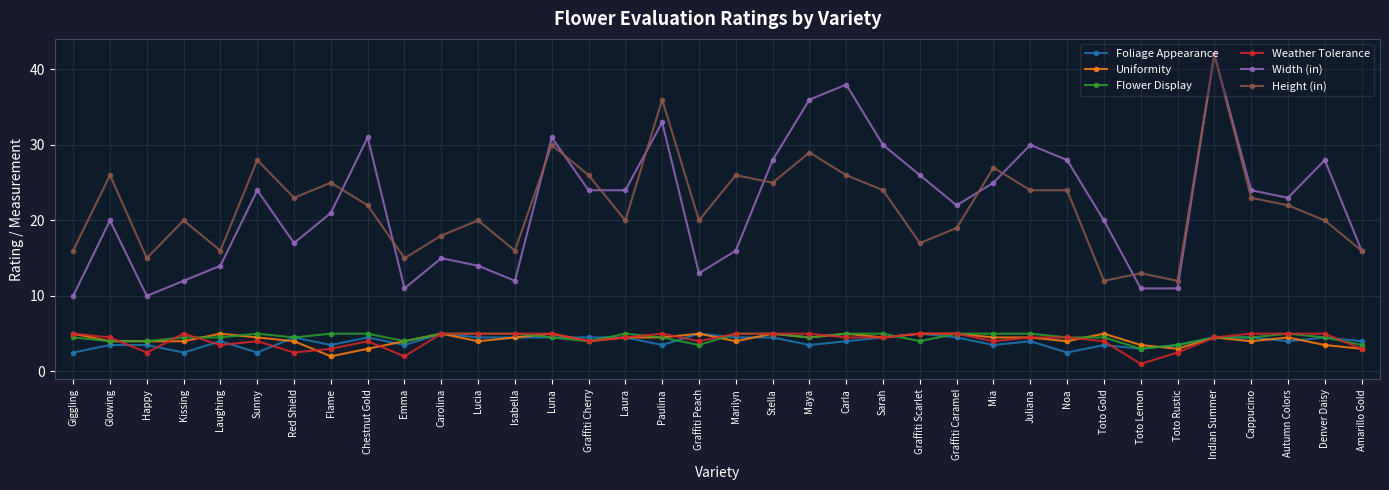

At which category does Height (in) reach its first local valley?

Happy